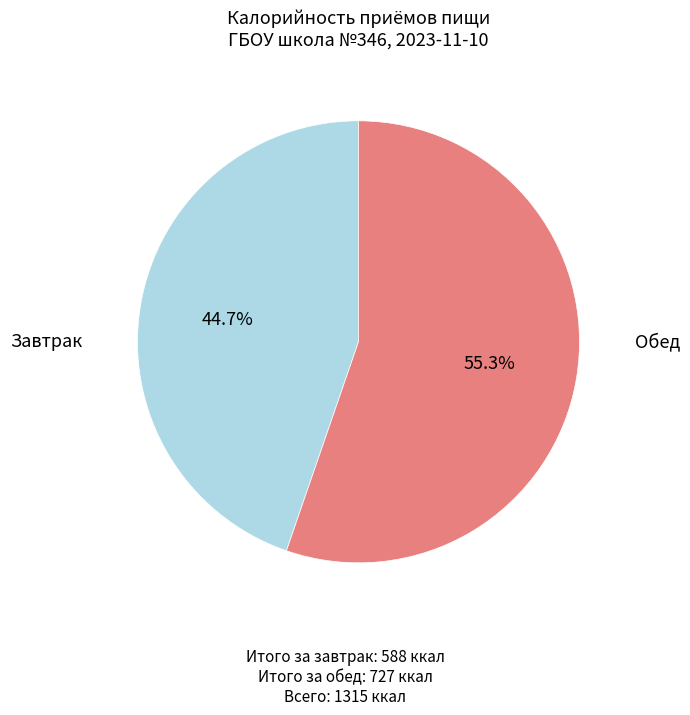

Is there a majority slice in this chart?

Yes